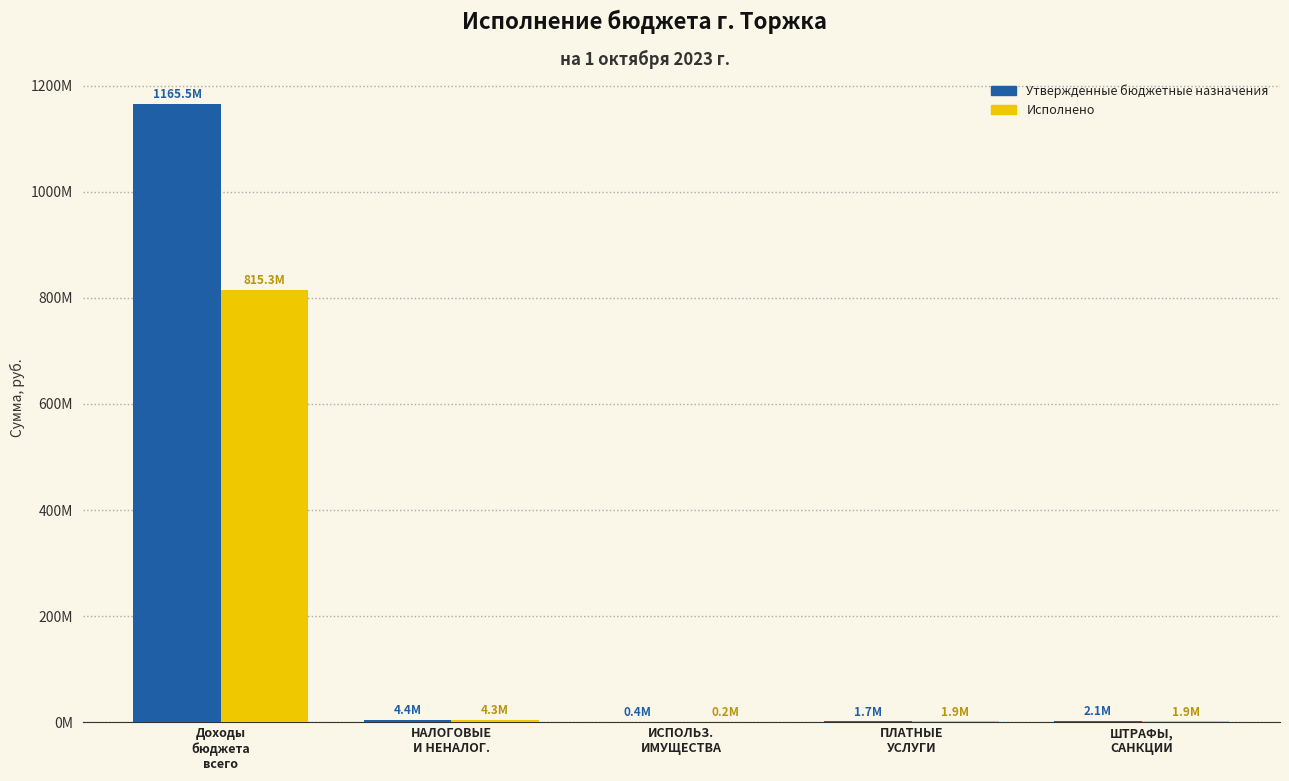

Reading left to right, extract all data points from this chart.

Утвержденные бюджетные назначения: 1165465094.8	4358779.8	373300.0	1653700.0	2053700.0
Исполнено: 815251630.1	4335010.6	188571.4	1868573.7	1930992.0